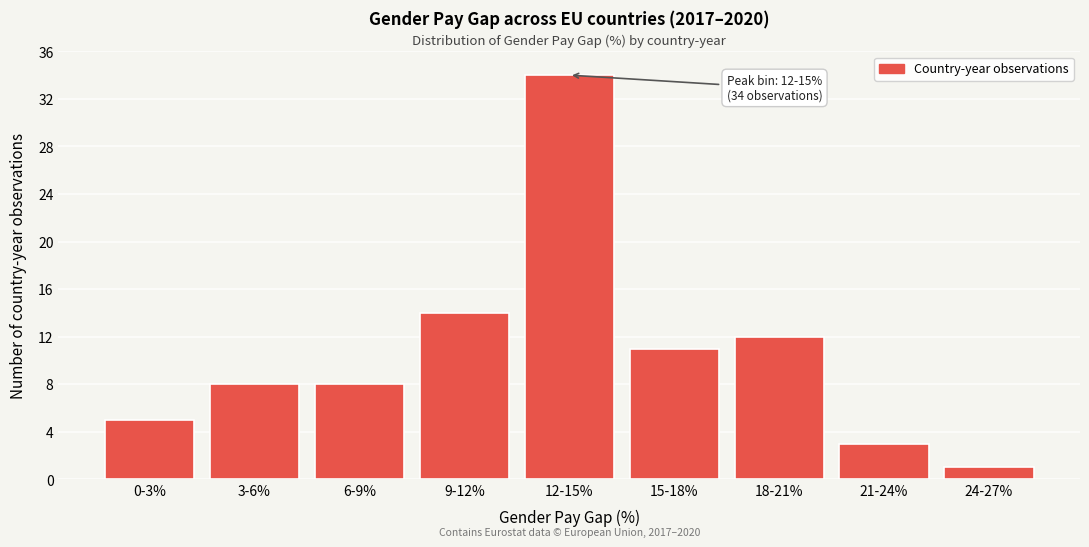

Reading left to right, list all the values displayed in this chart.

0-3%=5	3-6%=8	6-9%=8	9-12%=14	12-15%=34	15-18%=11	18-21%=12	21-24%=3	24-27%=1